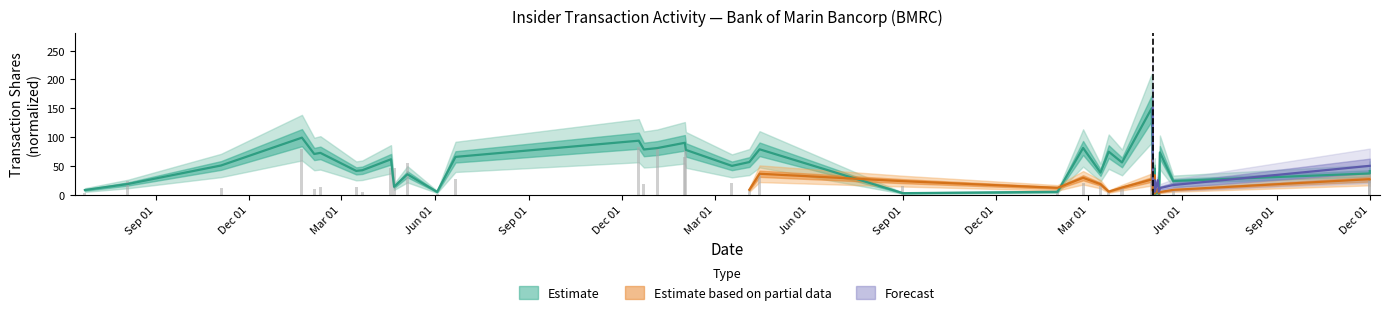

At how many categories does at least one series exceed 21?

31